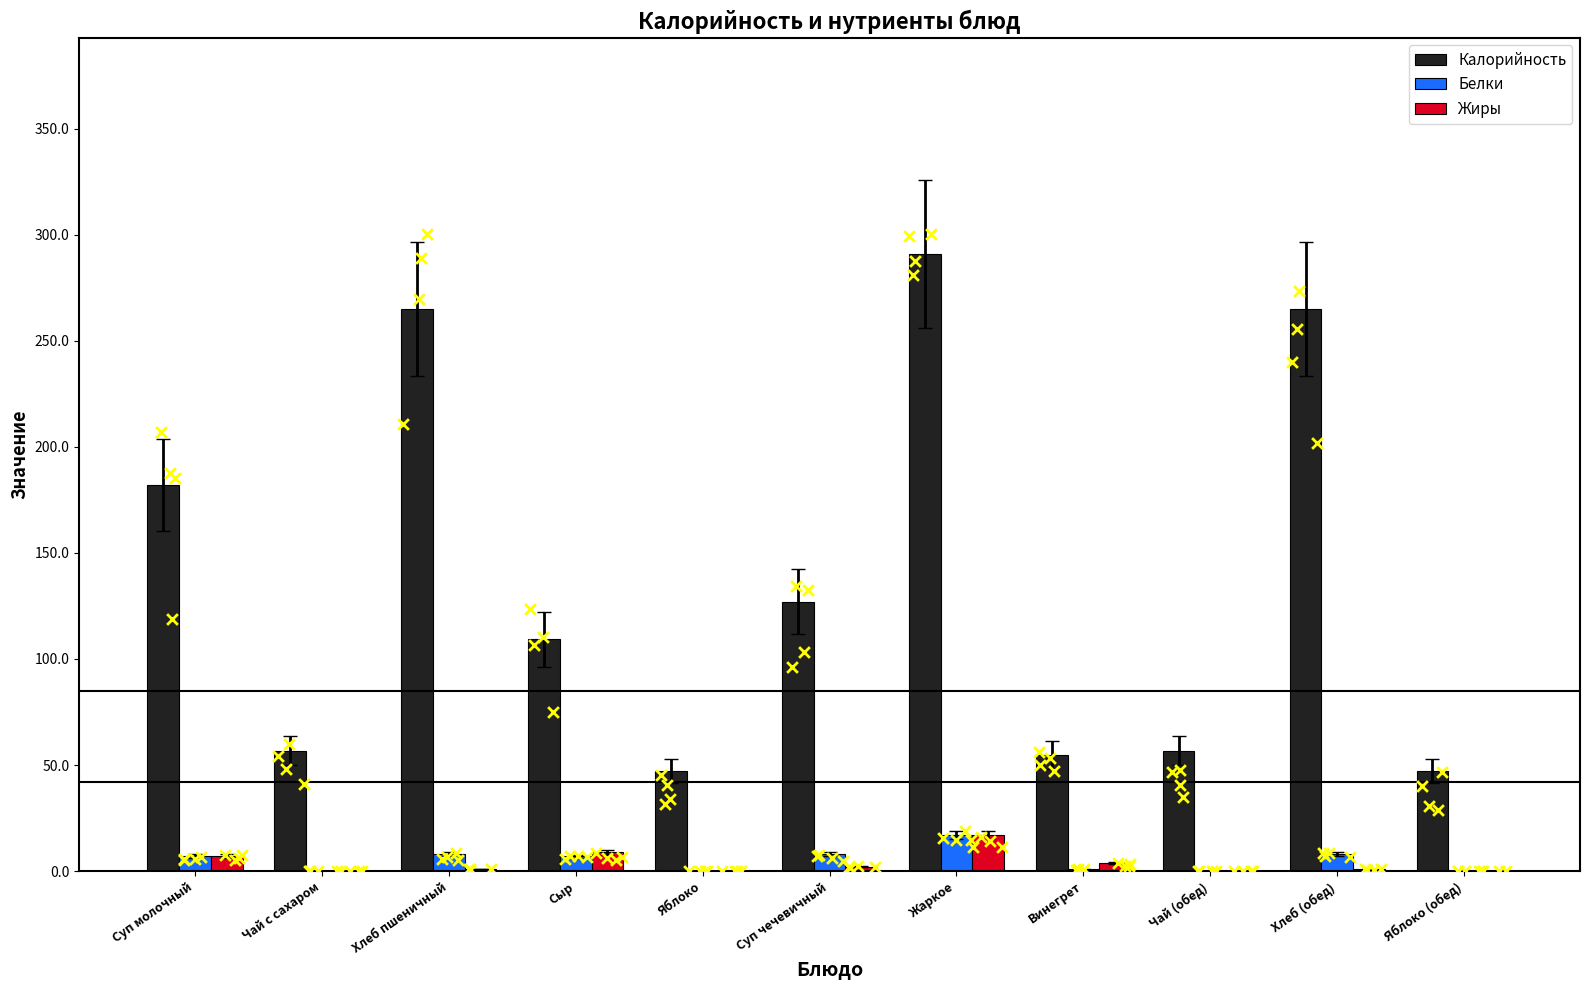

Which series has the largest total across all categories?

Калорийность